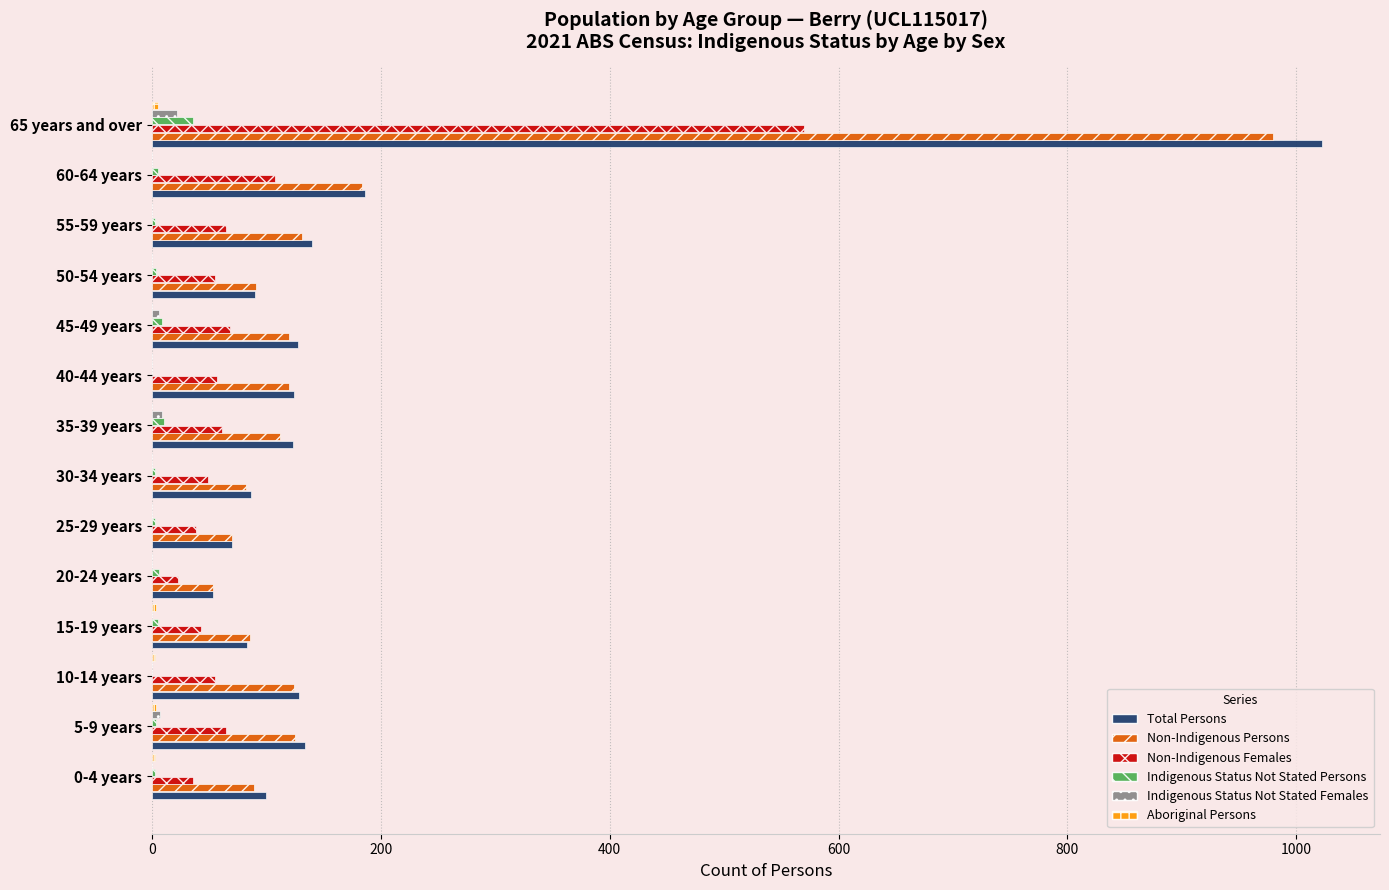

Is the value of Non-Indigenous Females at 15-19 years greater than the value of Total Persons at 45-49 years?

No